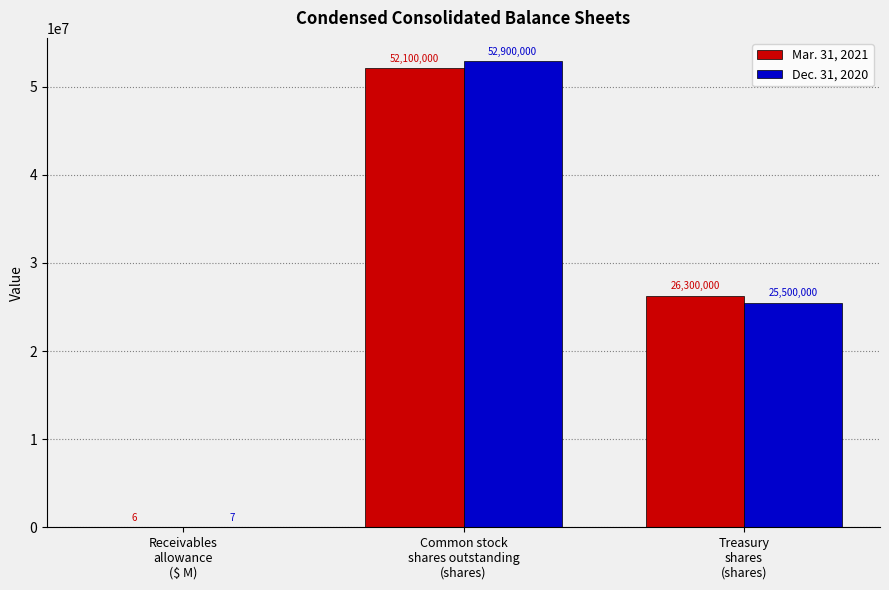

What is the maximum value shown in the chart?

52900000.0